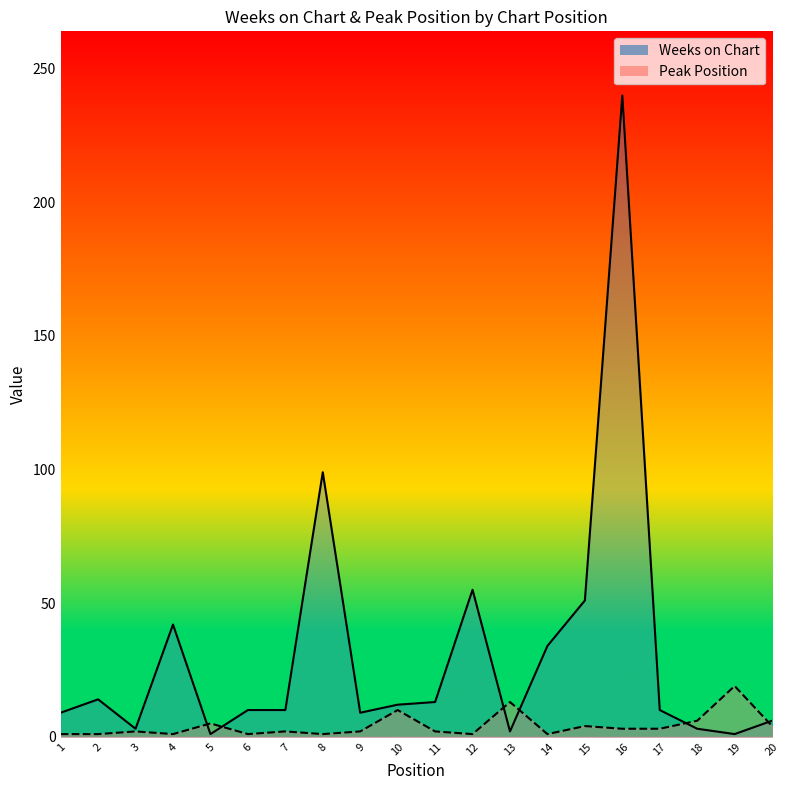

Reading left to right, what are all the values shown in this chart?

Weeks on Chart: 1=9	2=14	3=3	4=42	5=1	6=10	7=10	8=99	9=9	10=12	11=13	12=55	13=2	14=34	15=51	16=240	17=10	18=3	19=1	20=6
Peak Position: 1=1	2=1	3=2	4=1	5=5	6=1	7=2	8=1	9=2	10=10	11=2	12=1	13=13	14=1	15=4	16=3	17=3	18=6	19=19	20=4